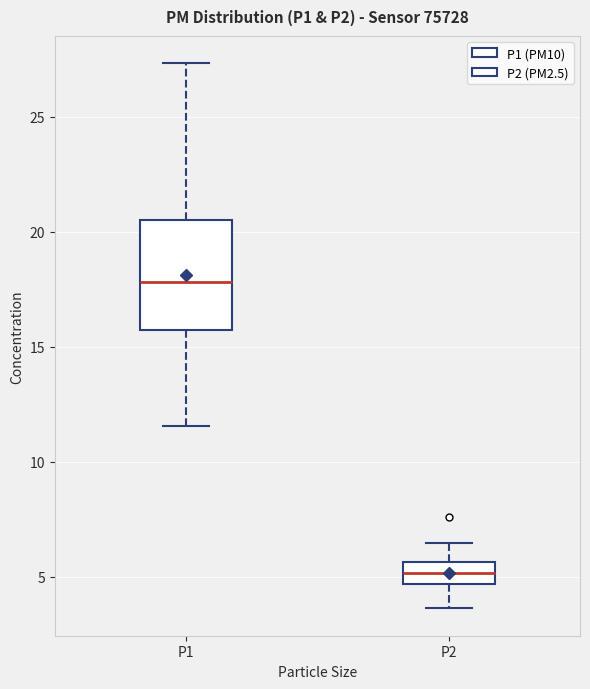

Which box's median line is the lowest?

P2